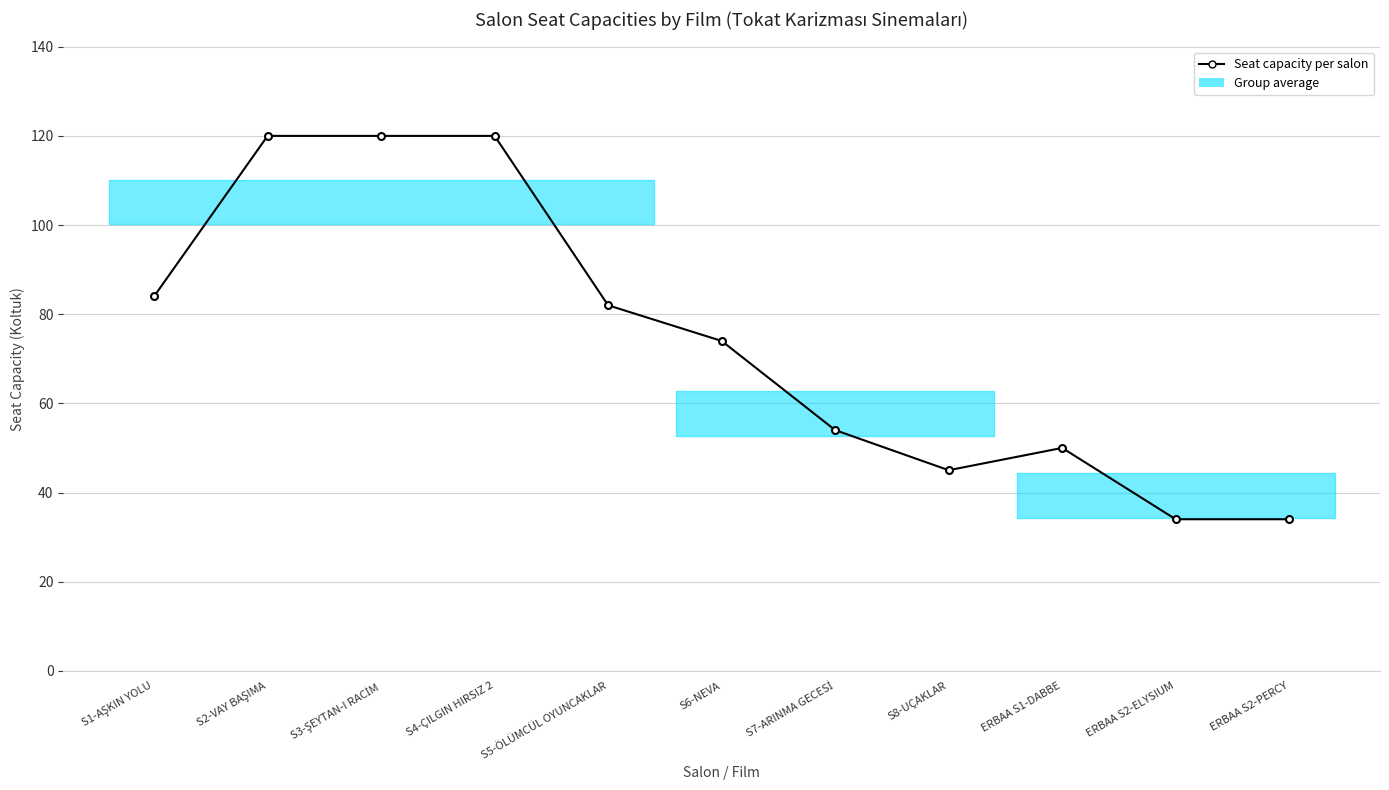

Rank the categories by value from highest to lowest.

S2-VAY BAŞIMA, S3-ŞEYTAN-I RACİM, S4-ÇILGIN HIRSIZ 2, S1-AŞKIN YOLU, S5-ÖLÜMCÜL OYUNCAKLAR, S6-NEVA, S7-ARINMA GECESİ, ERBAA S1-DABBE, S8-UÇAKLAR, ERBAA S2-ELYSIUM, ERBAA S2-PERCY